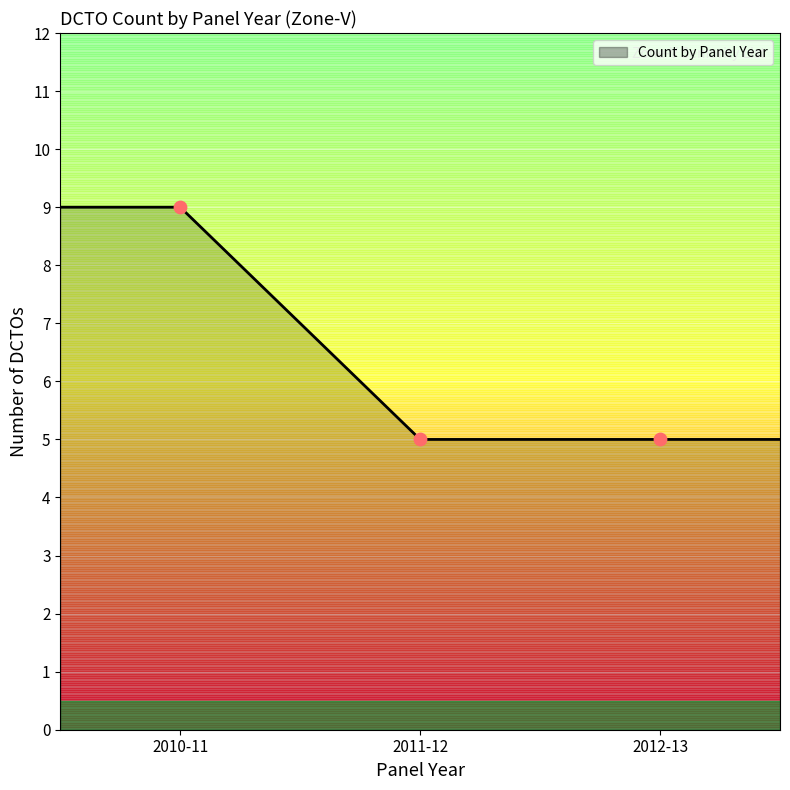

Between 2012-13 and 2010-11, which is larger?

2010-11